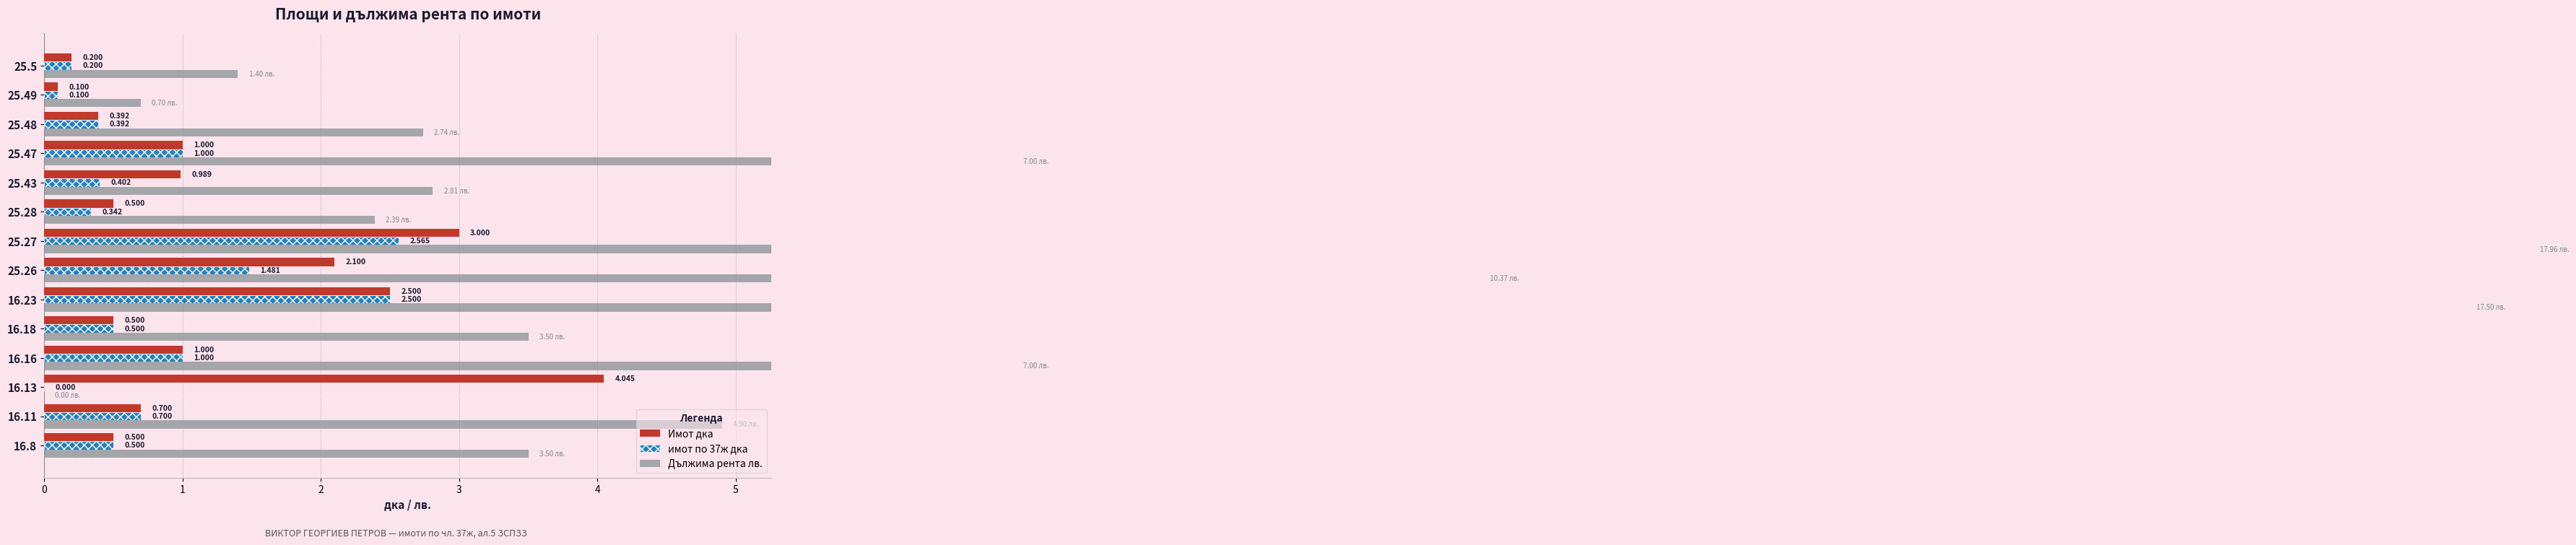

At how many categories does at least one series exceed 0?

14